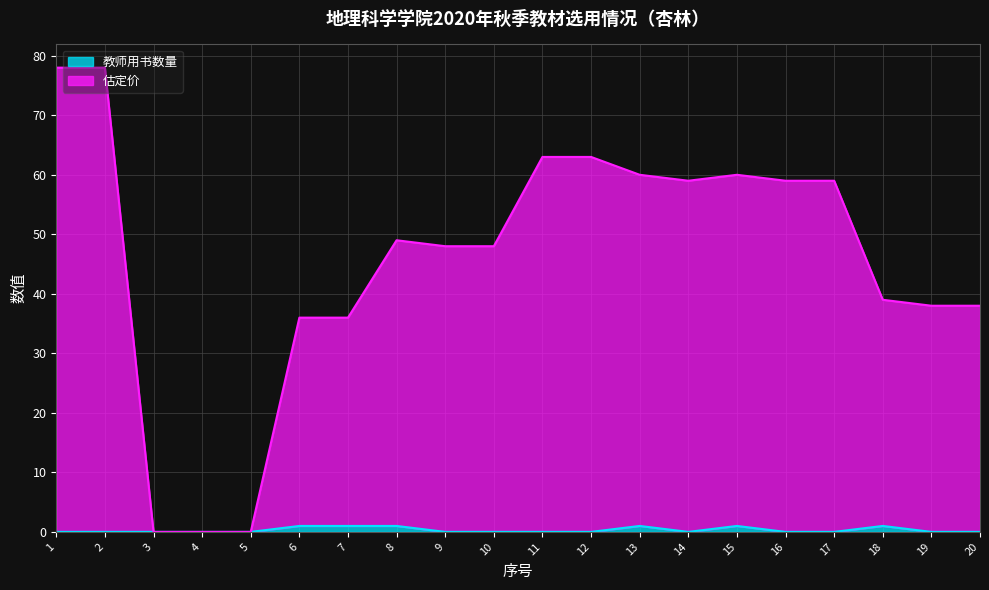

In 估定价, how many points are lower than both neighbors (excluding endpoints)?

1